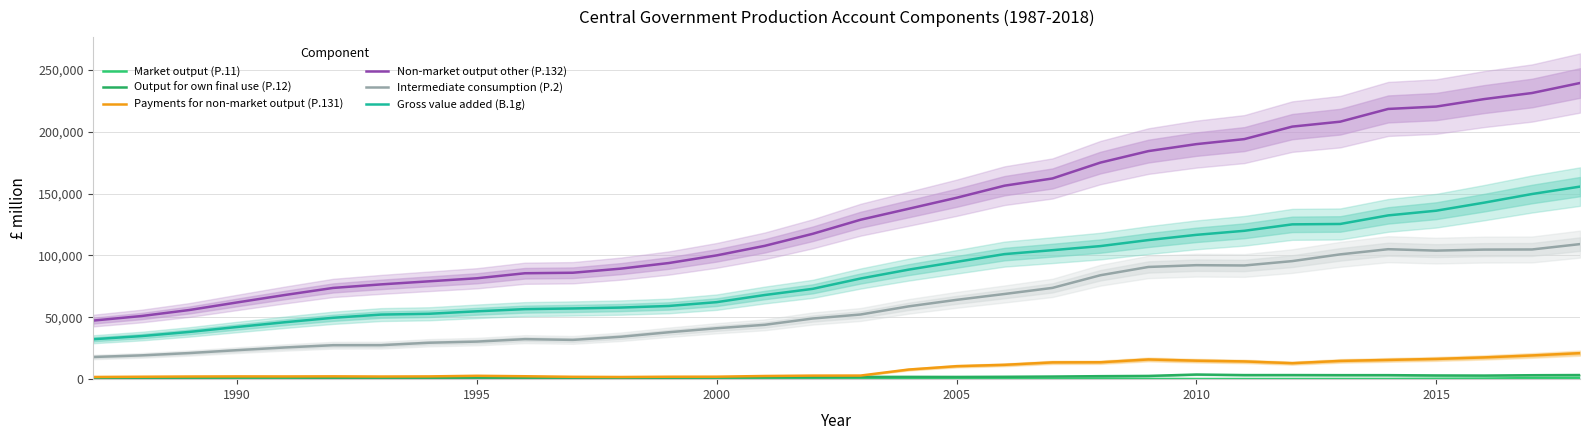

True or false: Intermediate consumption (P.2) has more than 1 points higher than both neighbors.

True